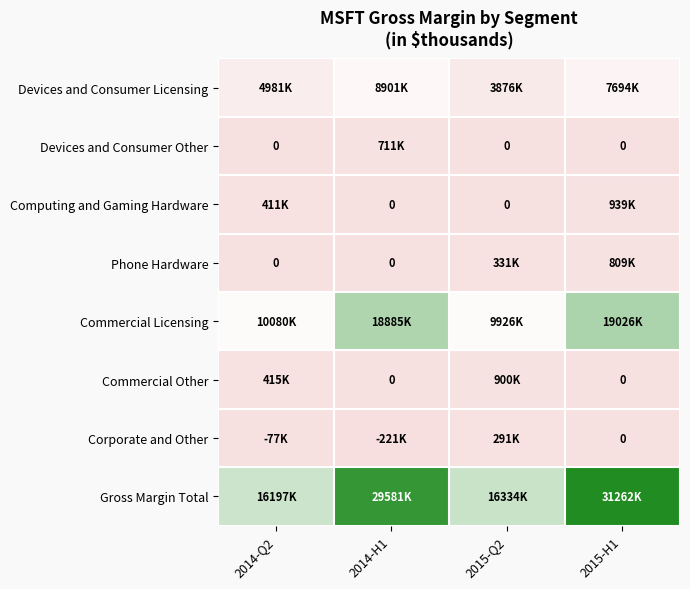

What is the maximum value shown in the chart?

31262000